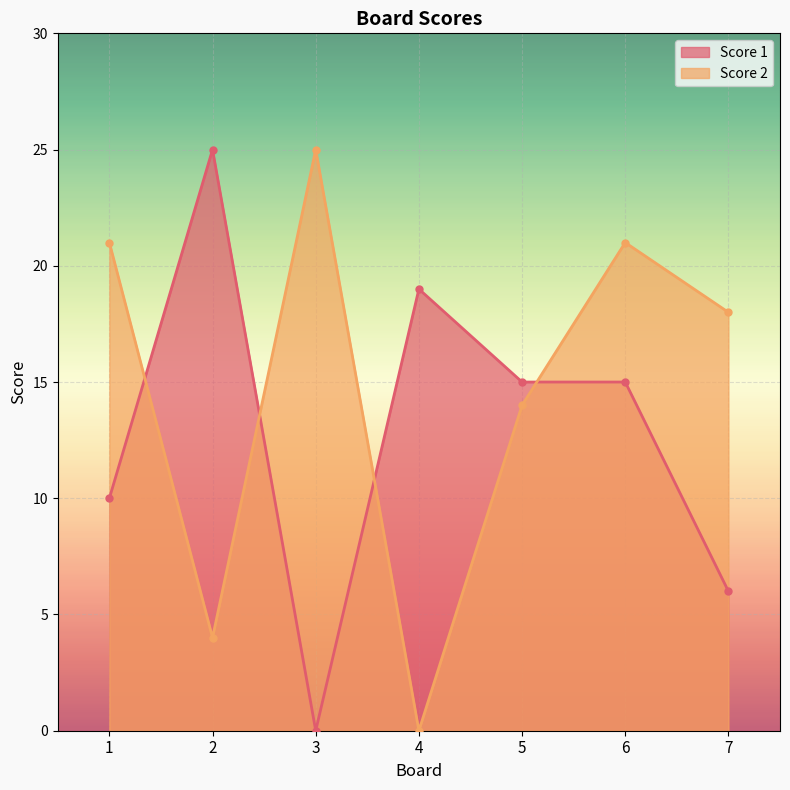

Between which two adjacent categories do Score 1 and Score 2 first intersect?

1 and 2